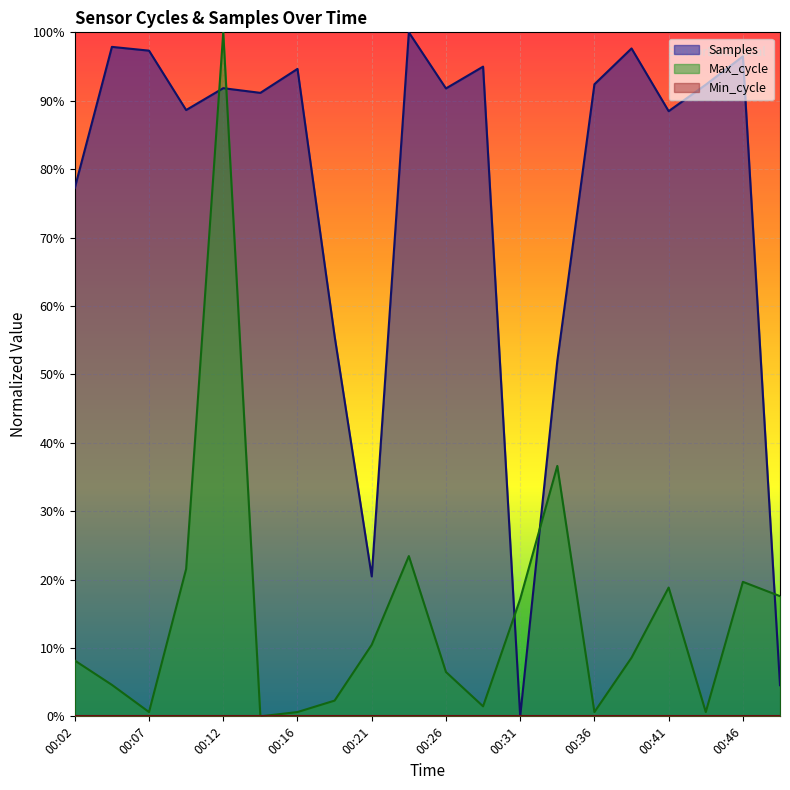

What is the total value across all series at 00:29?

1.0